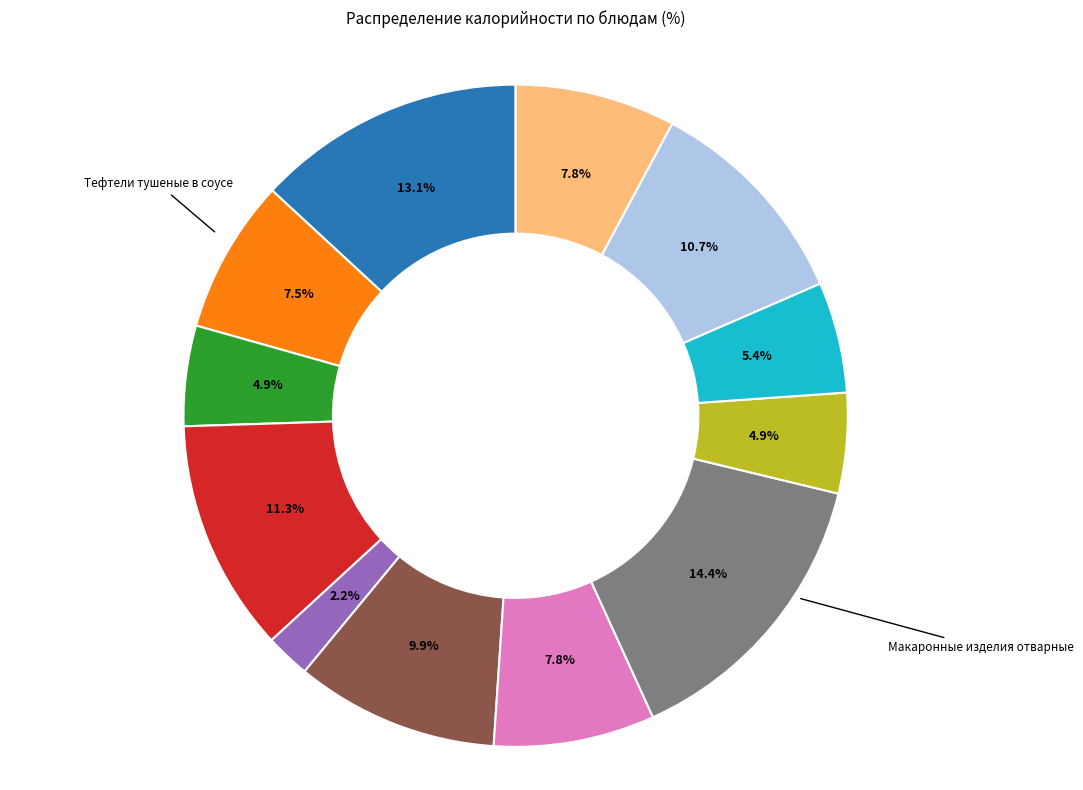

How many slices are in this pie chart?

12